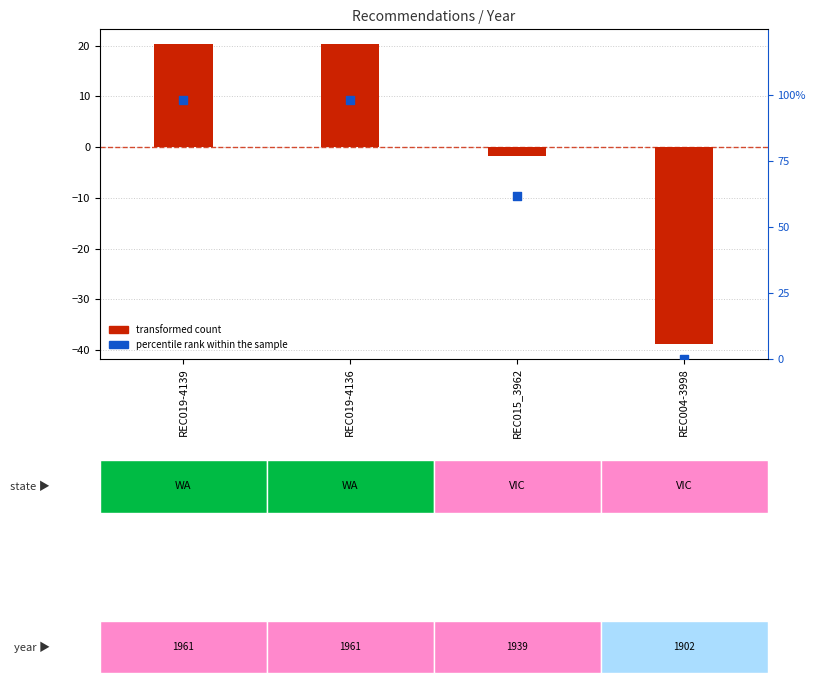

What is the total value across all series at REC019-4139?

118.6